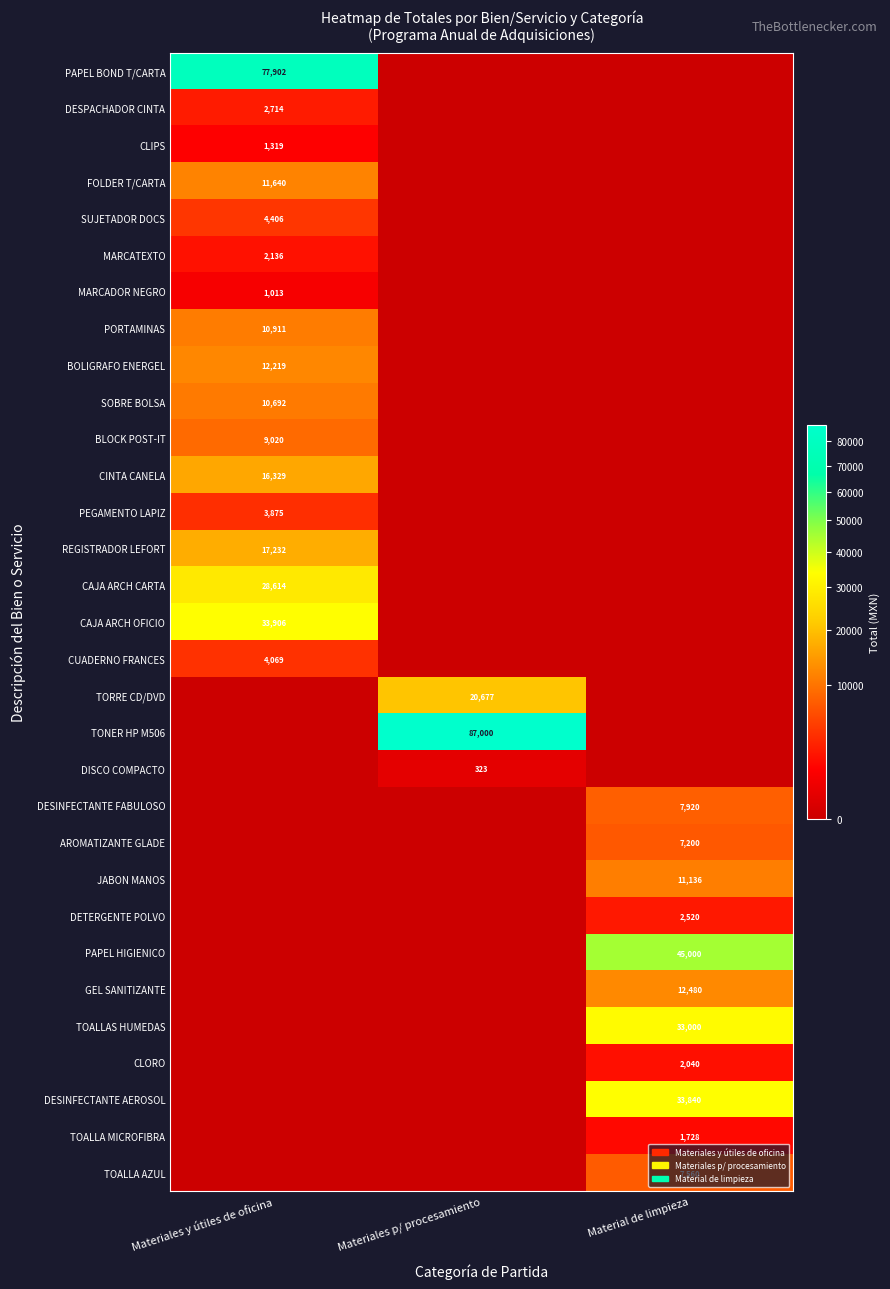

How many distinct data groups are displayed?

31